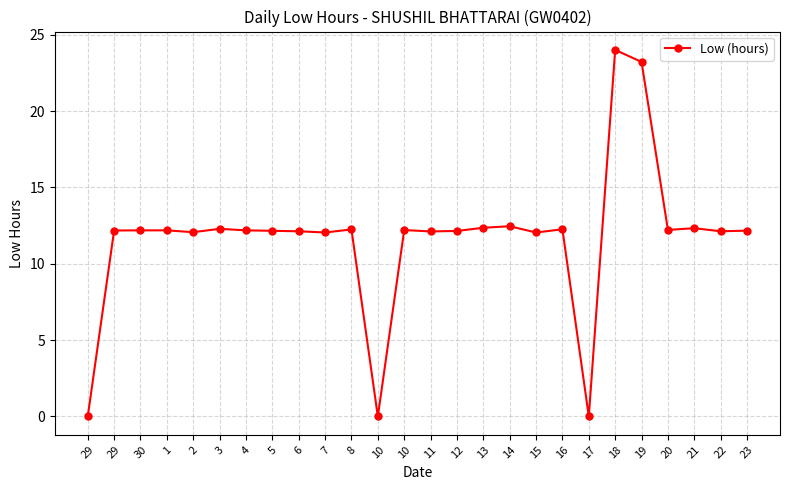

How many categories are shown in the chart?

26